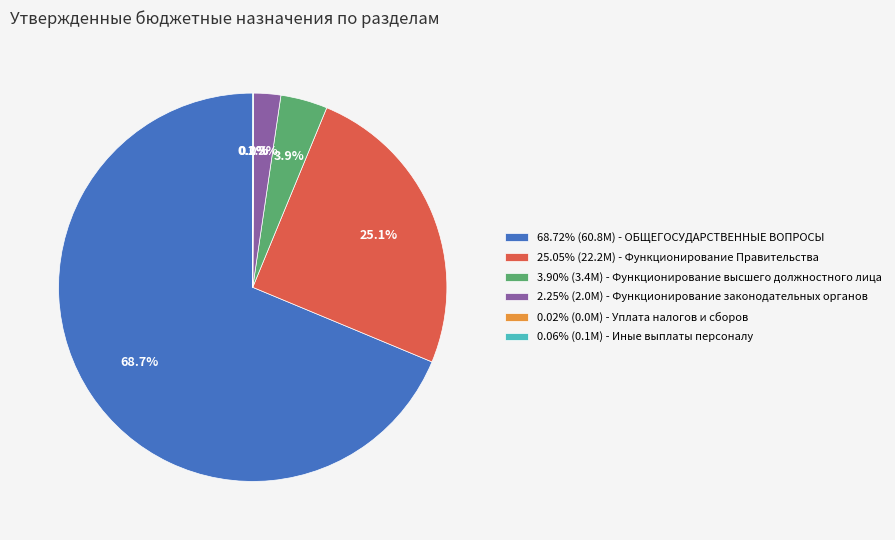

Does 3.90% (3.4M) - Функционирование высшего должностного лица represent more than half of the total?

No